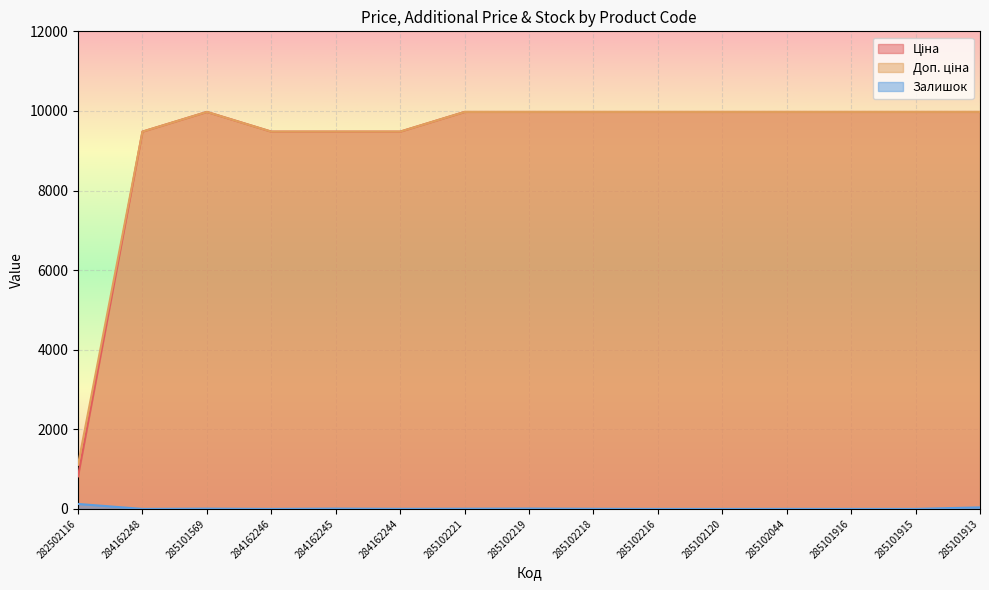

Which has a higher value, 285102218 or 284162244?

285102218